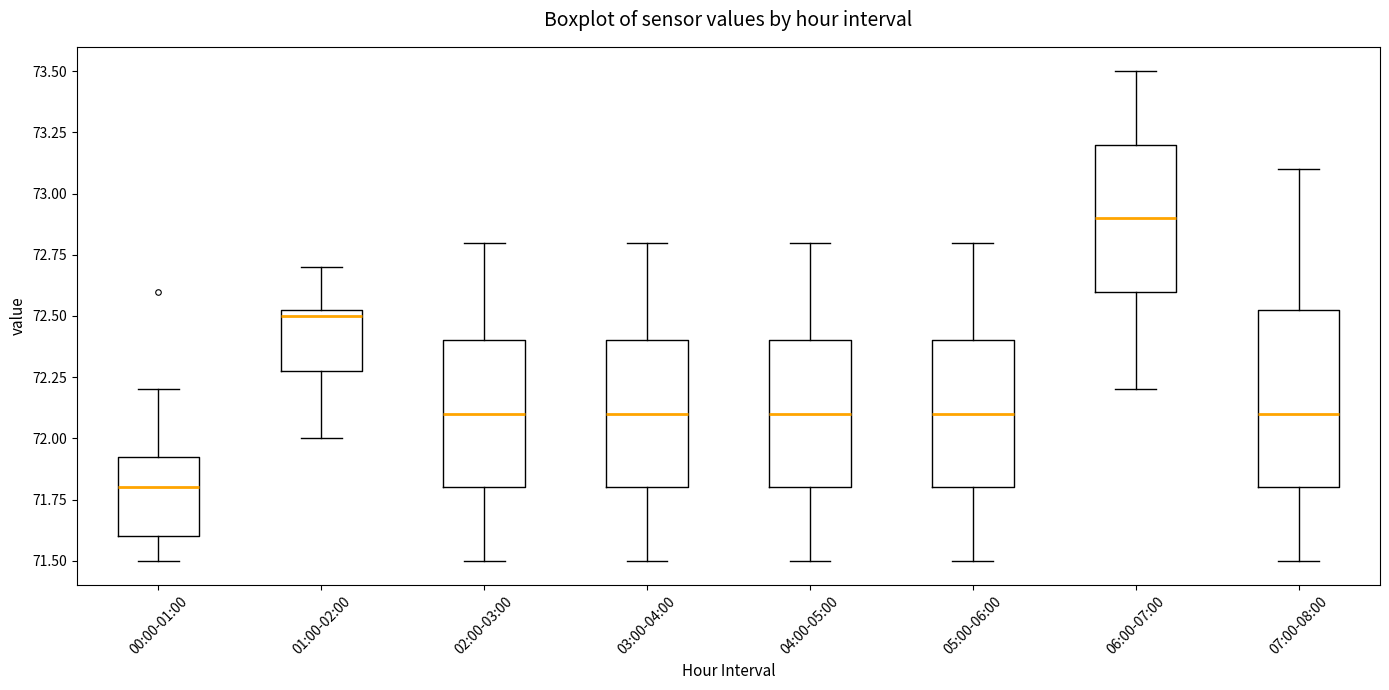

Comparing the boxes themselves (not the whiskers), which one is the tallest?

07:00-08:00